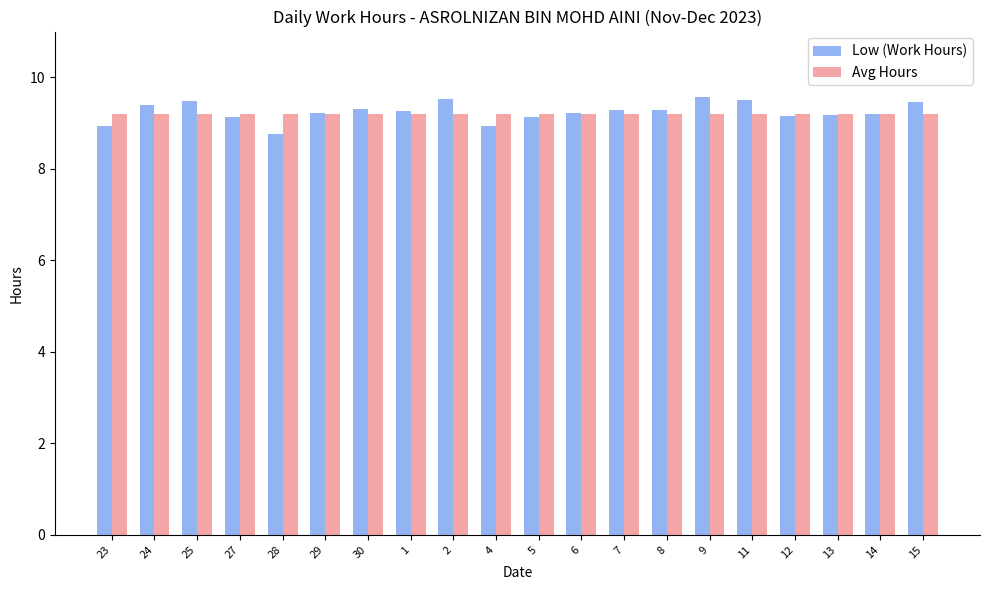

At how many categories does at least one series exceed 8?

20